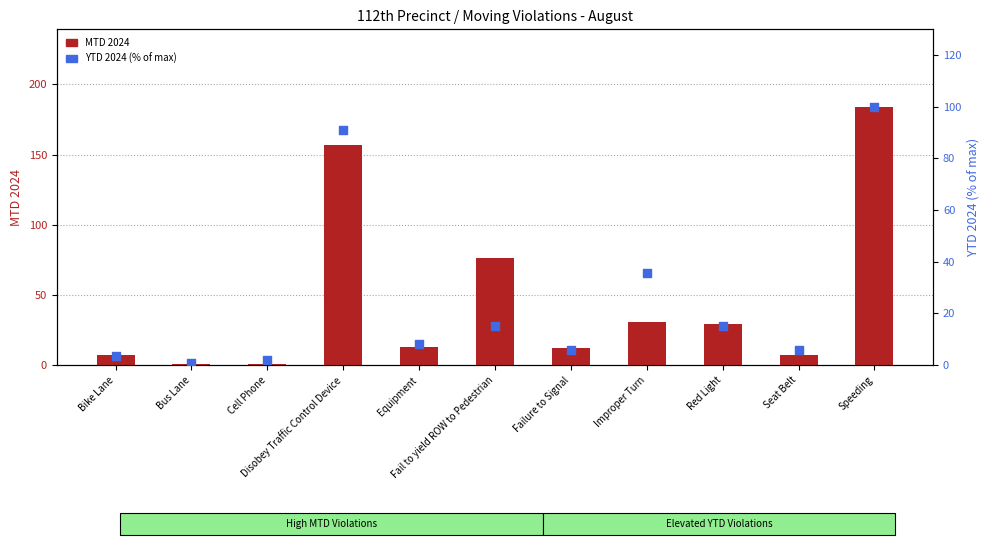

What is the total value across all series at Red Light?

44.0